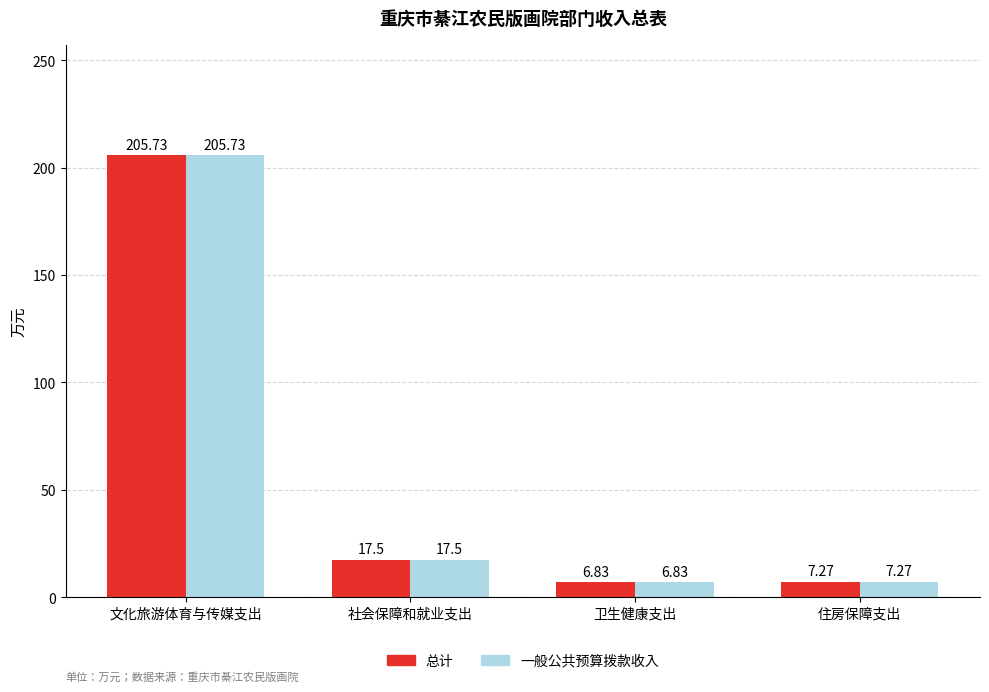

Where is 一般公共预算拨款收入 nearest to the value 106?

社会保障和就业支出